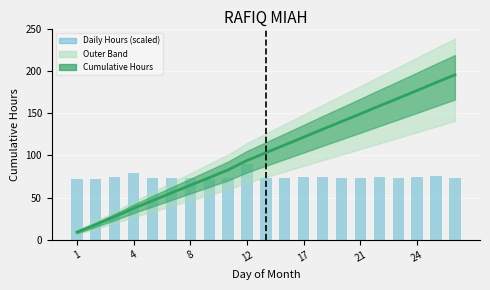

The value of Daily Hours (scaled) at 19 is 75.2. True or false?

True